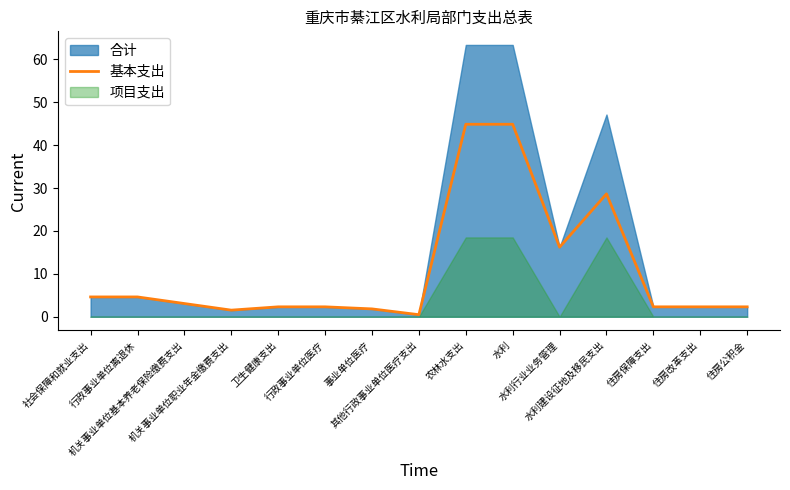

The value at 机关事业单位职业年金缴费支出 is 1.5. True or false?

True